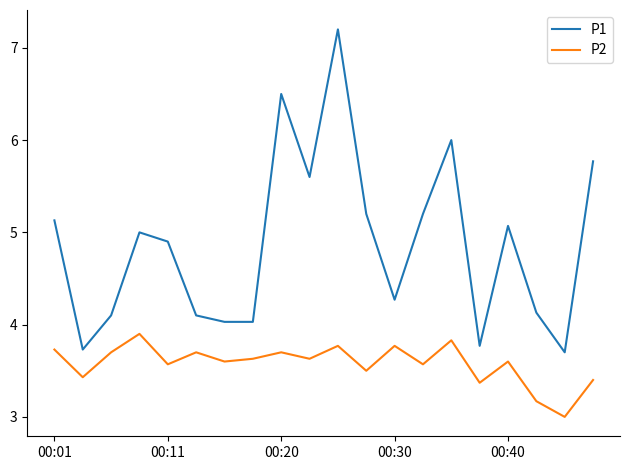

What is the lowest value of the P2 series?

3.0